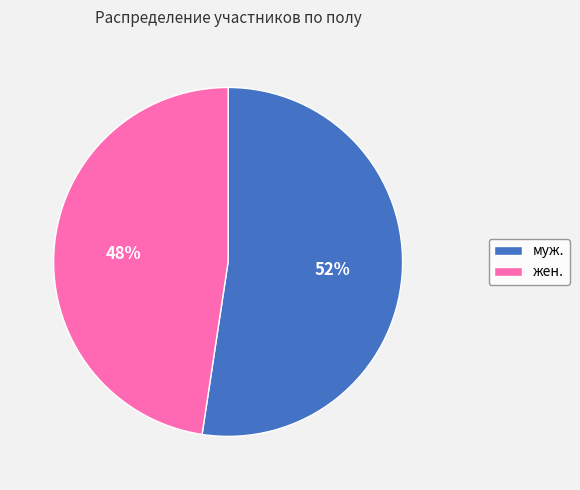

Is муж. the majority of the pie?

Yes